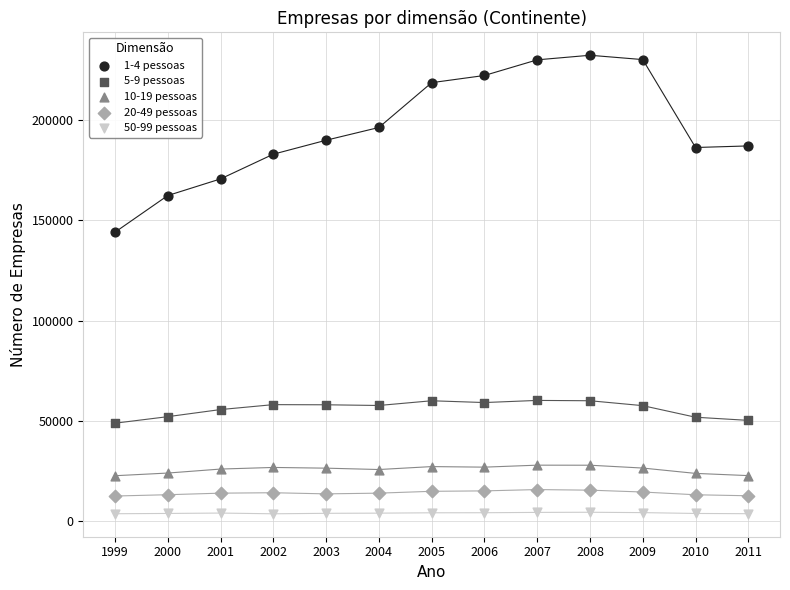

What are all the series names shown in the legend?

1-4 pessoas, 5-9 pessoas, 10-19 pessoas, 20-49 pessoas, 50-99 pessoas